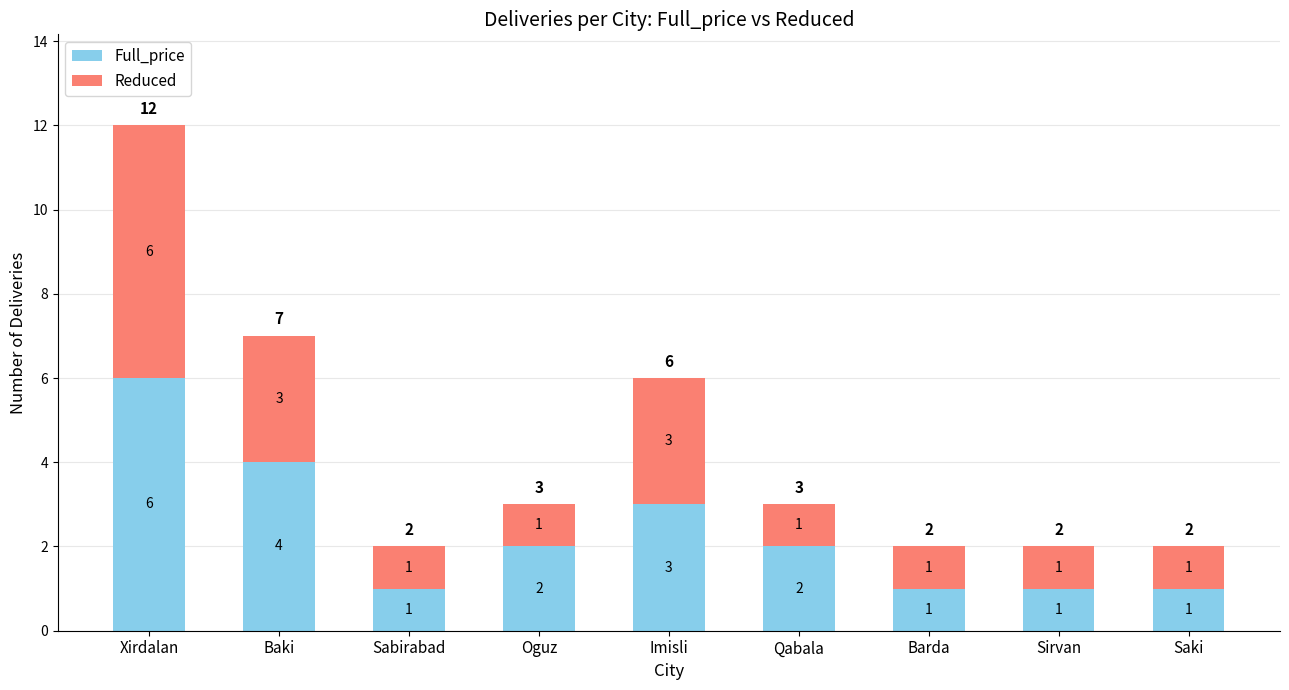

The value of Full_price at Sabirabad is 2. True or false?

False